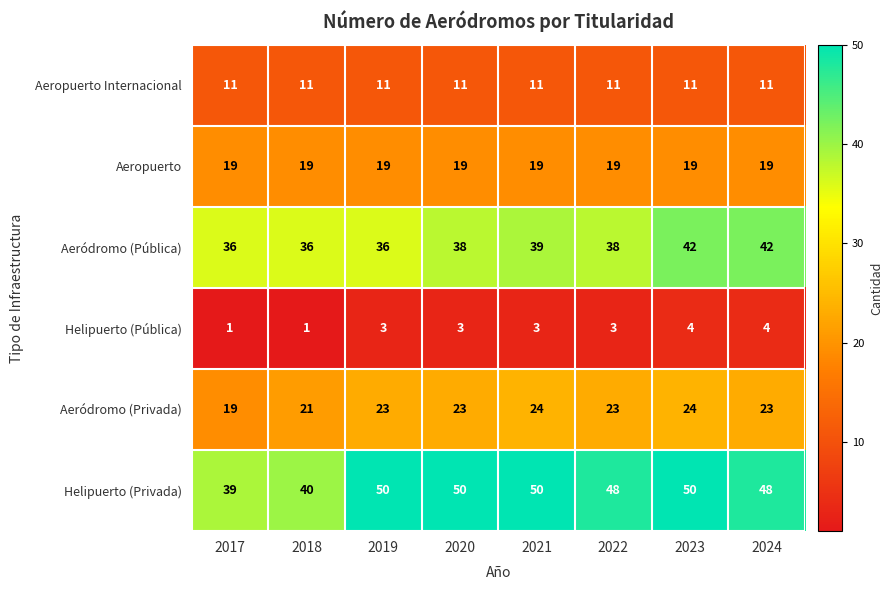

At 2020, list the series in order from largest to smallest.

Helipuerto (Privada), Aeródromo (Pública), Aeródromo (Privada), Aeropuerto, Aeropuerto Internacional, Helipuerto (Pública)